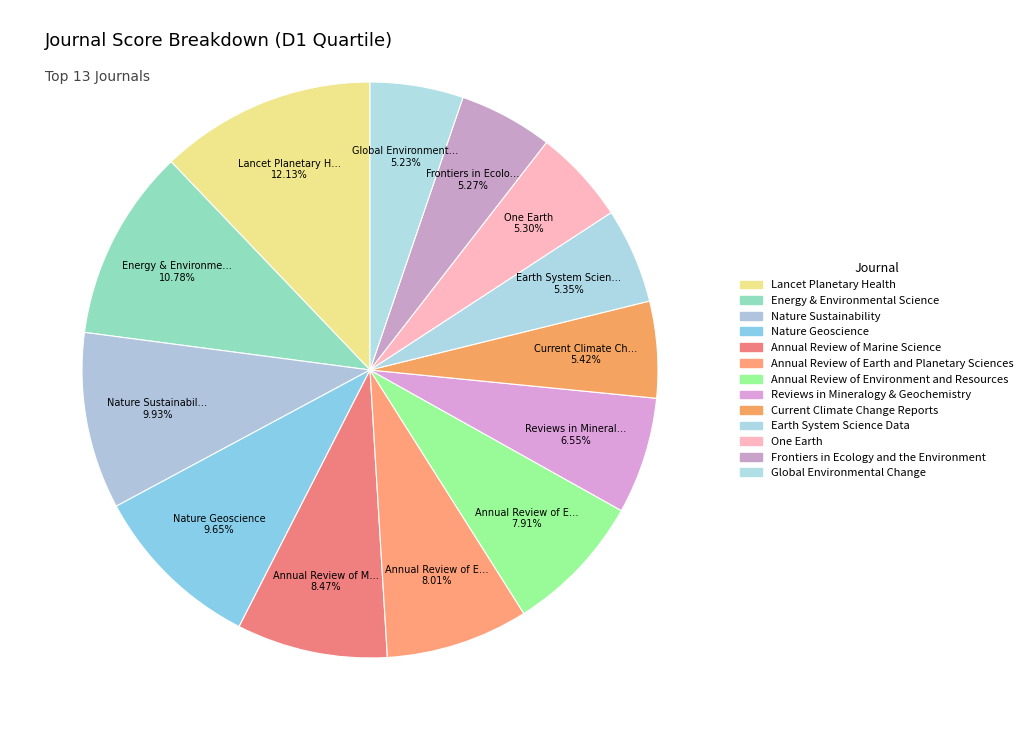

How much of the chart is everything except Nature Sustainability?

90.1%